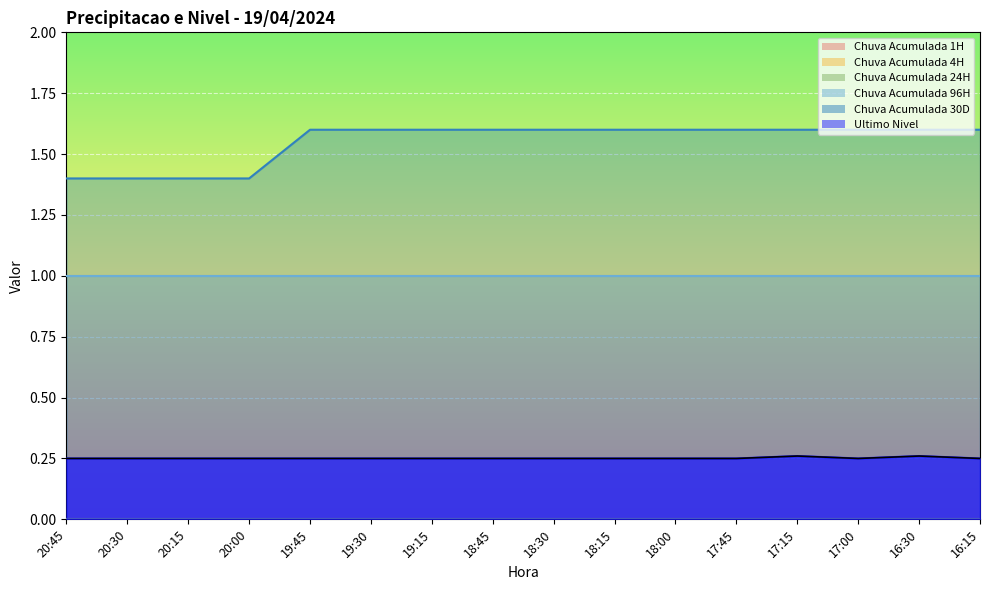

How many categories are shown in the chart?

16